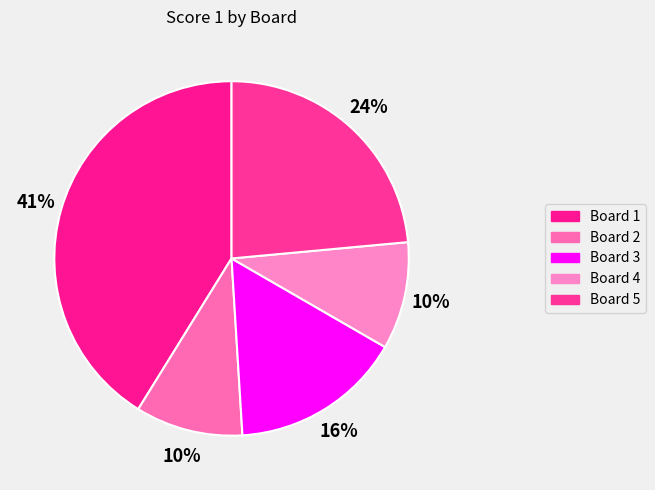

Count the number of slices in the pie.

5